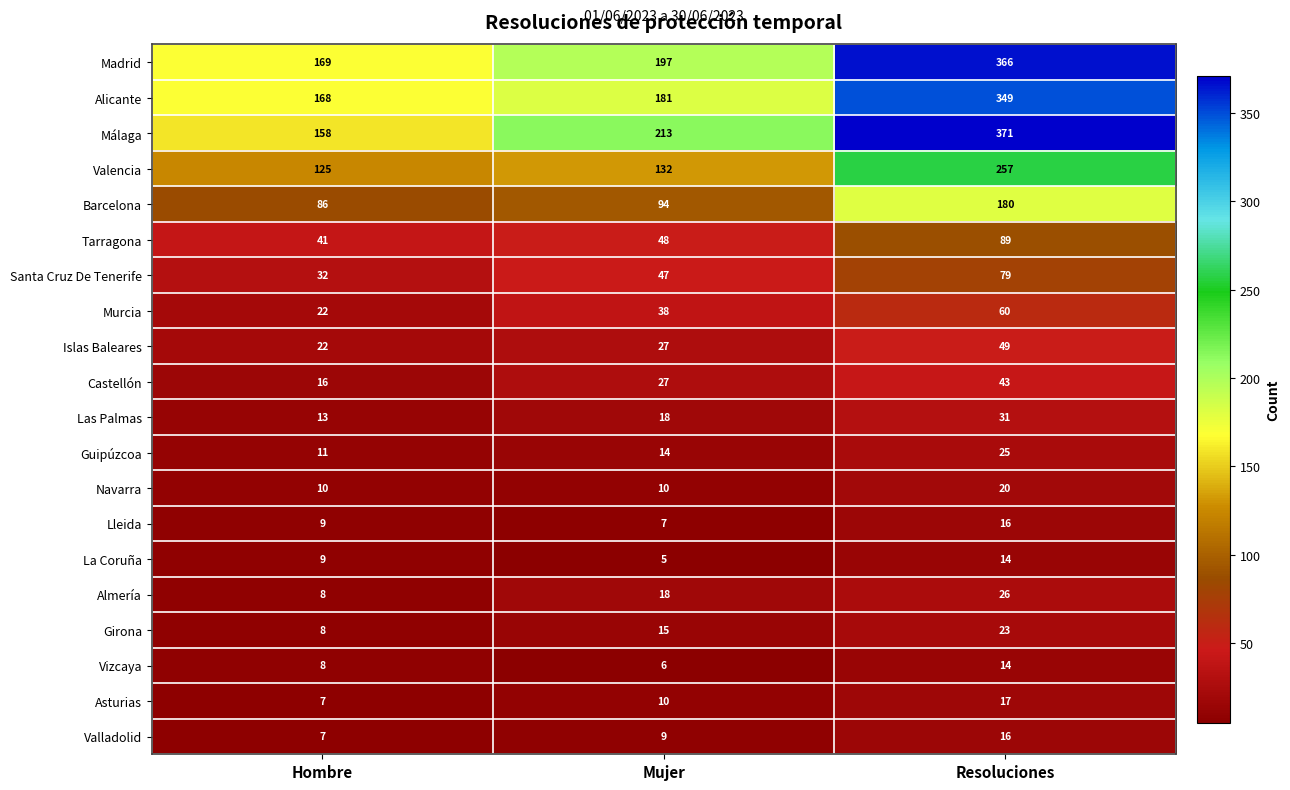

The Valencia series shows 125 at Hombre. True or false?

True